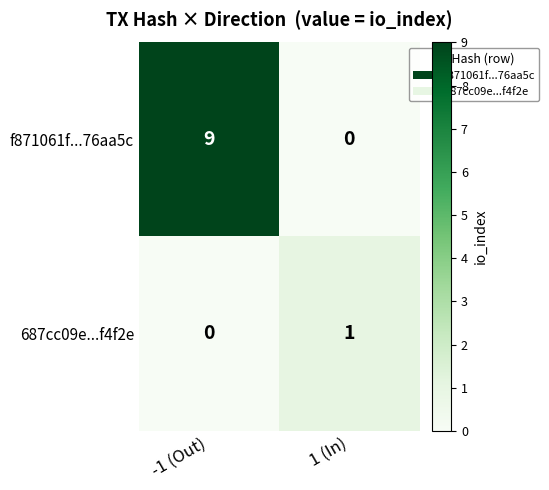

Reading left to right, extract all data points from this chart.

f871061f...76aa5c: -1 (Out)=9	1 (In)=0
687cc09e...f4f2e: -1 (Out)=0	1 (In)=1